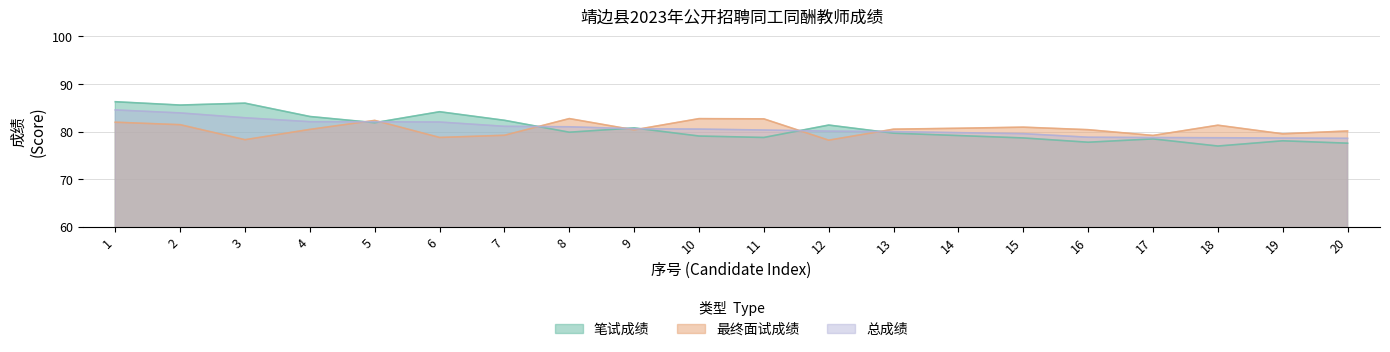

What is the value of the 最终面试成绩 point at the 20th from the left?

80.2